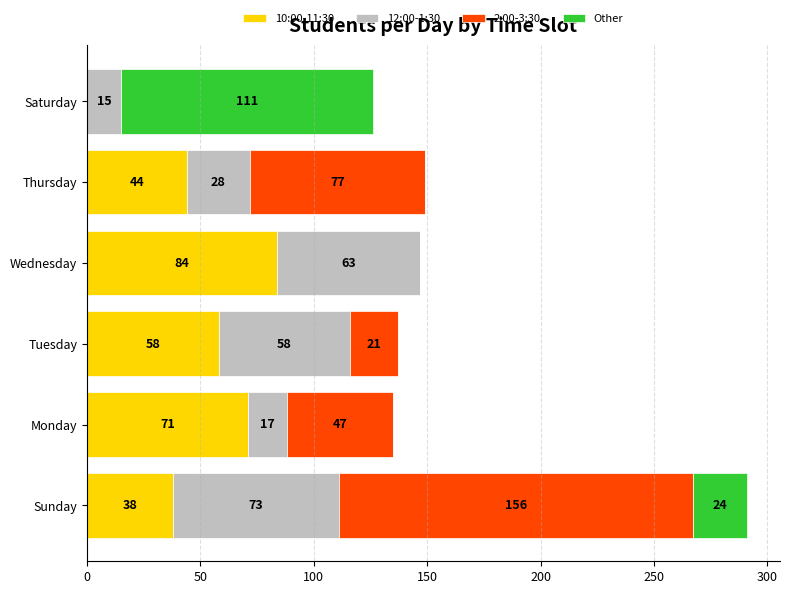

How many categories are shown in the chart?

6